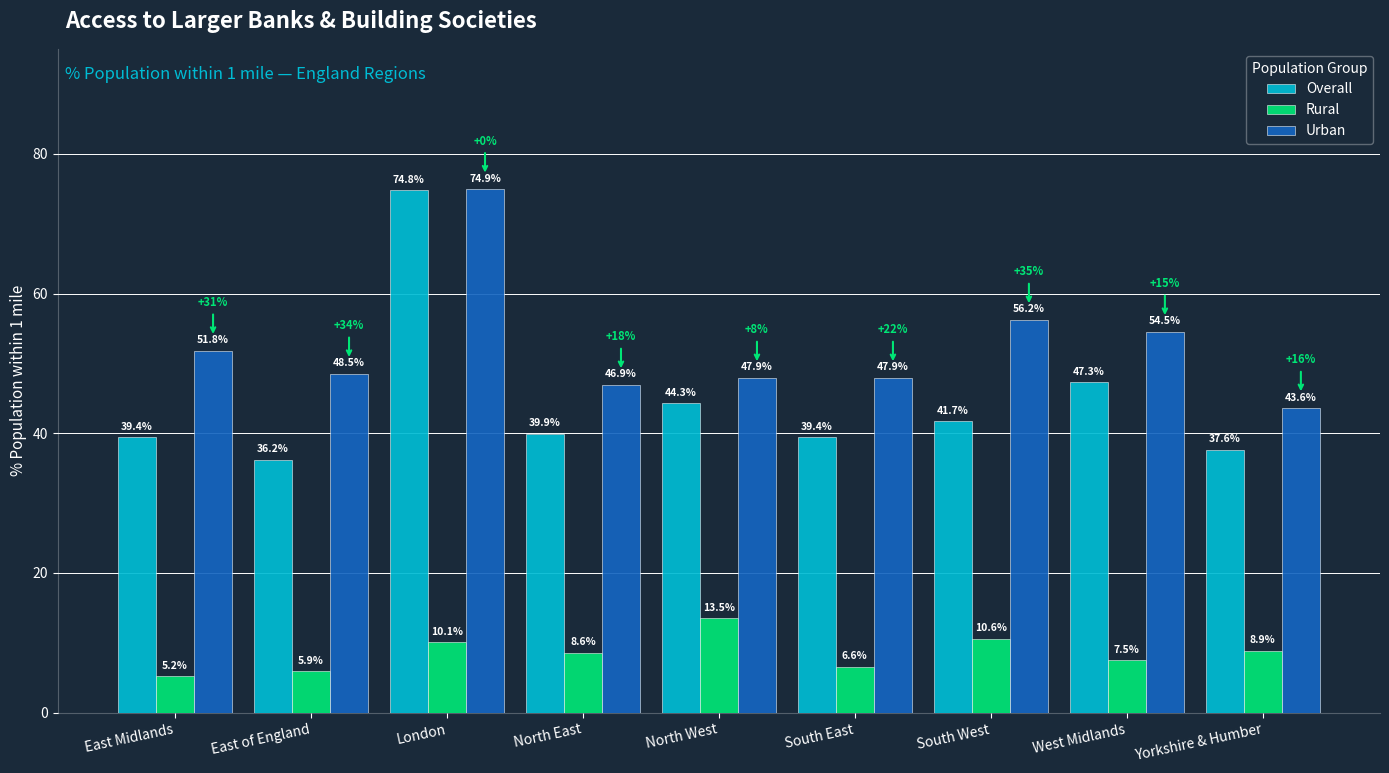

What is the difference between the second highest and second lowest values in the Overall series?

9.7